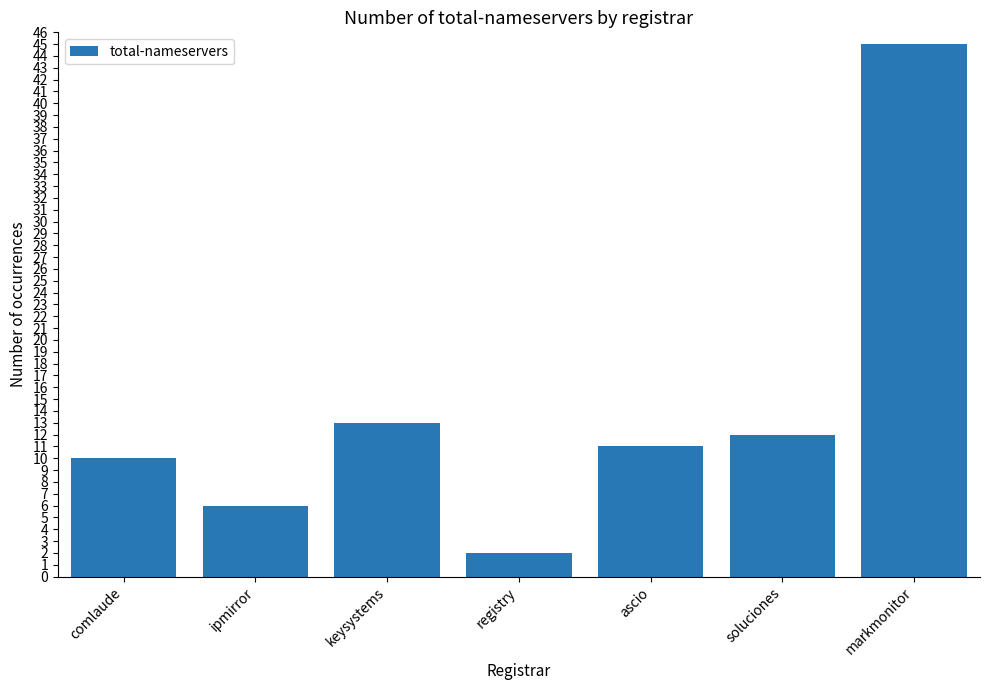

At which label does the data first exceed 11?

keysystems